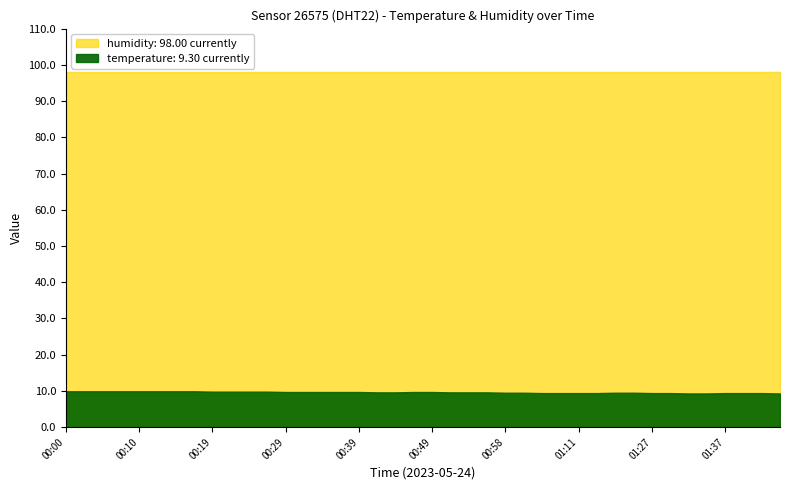

True or false: temperature has a value of 16.2 at 01:32.

False